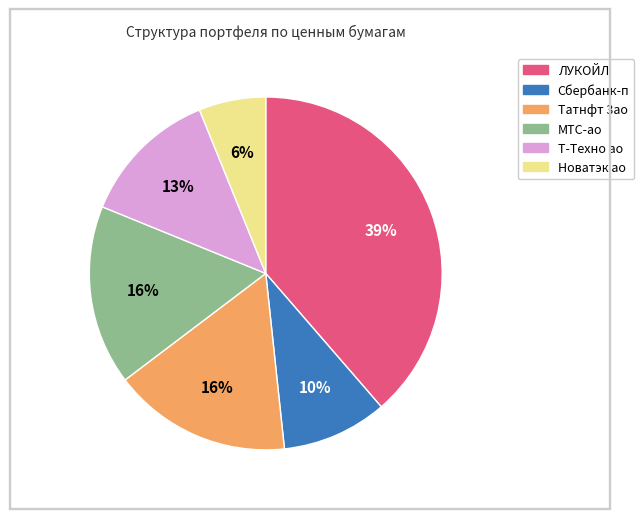

Is there a majority slice in this chart?

No